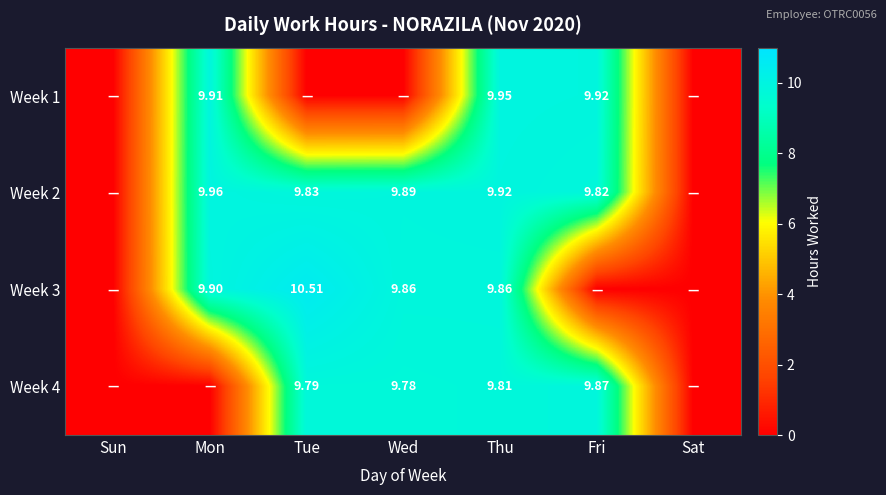

Is the value of Week 1 at Fri greater than the value of Week 2 at Mon?

No